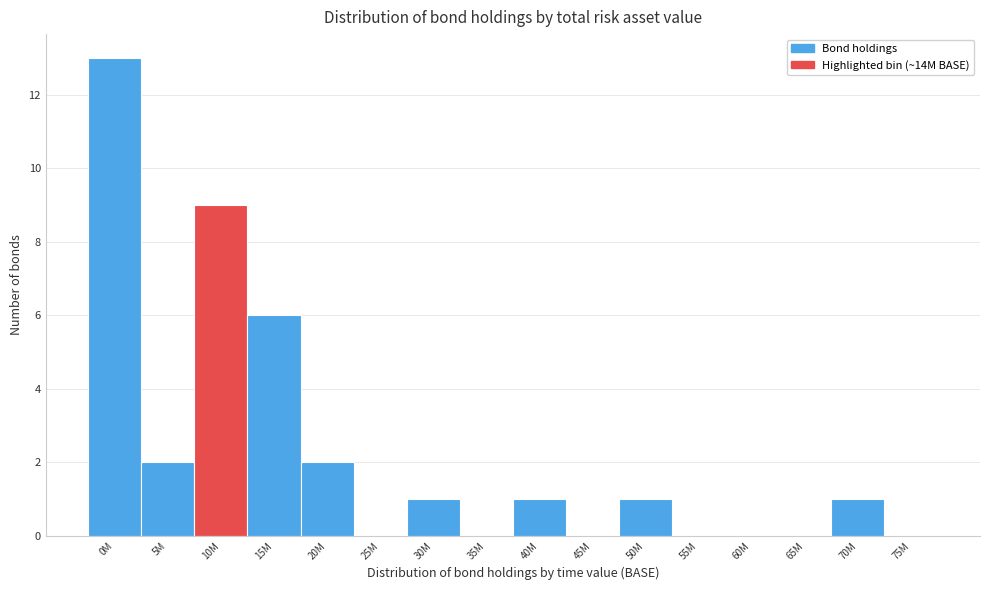

Reading left to right, transcribe all the data shown in this chart.

0M=13	5M=2	10M=9	15M=6	20M=2	25M=0	30M=1	35M=0	40M=1	45M=0	50M=1	55M=0	60M=0	65M=0	70M=1	75M=0